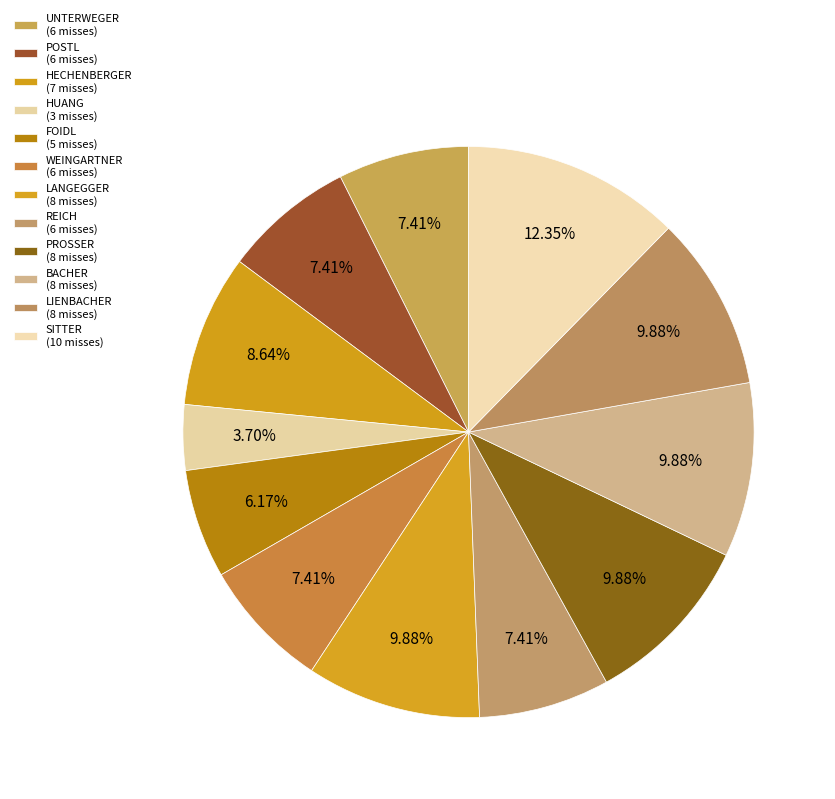

True or false: WEINGARTNER accounts for 1% of the total.

False